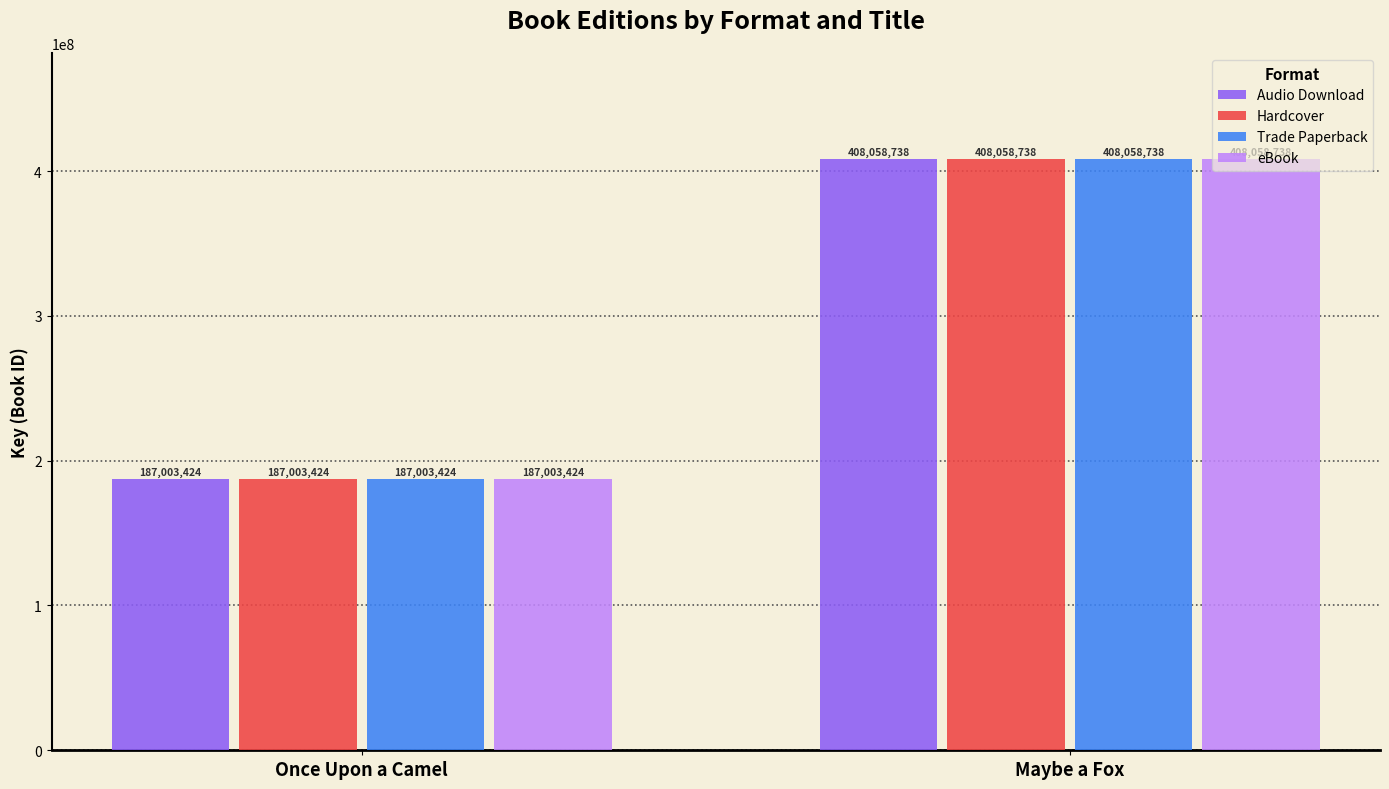

What value does the eBook series have at Maybe a Fox?

408058738